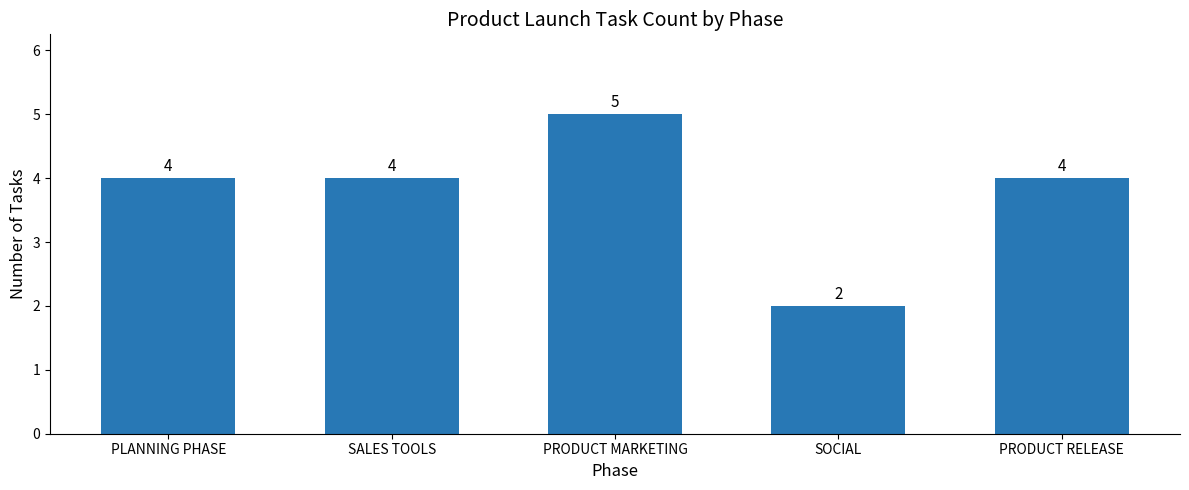

What is the minimum value shown in the chart?

2